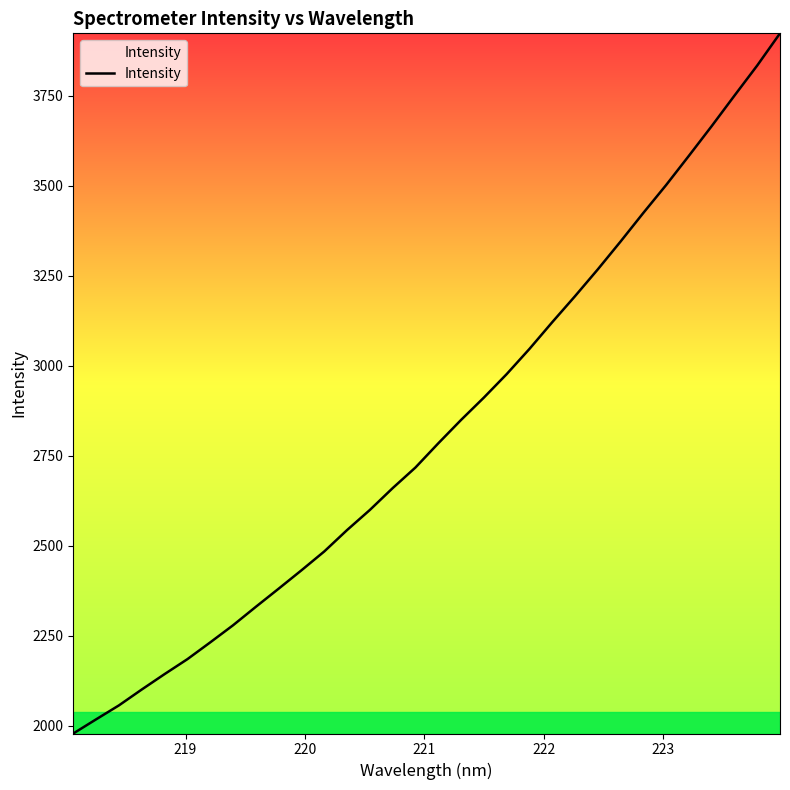

How many values exceed 2784?

16